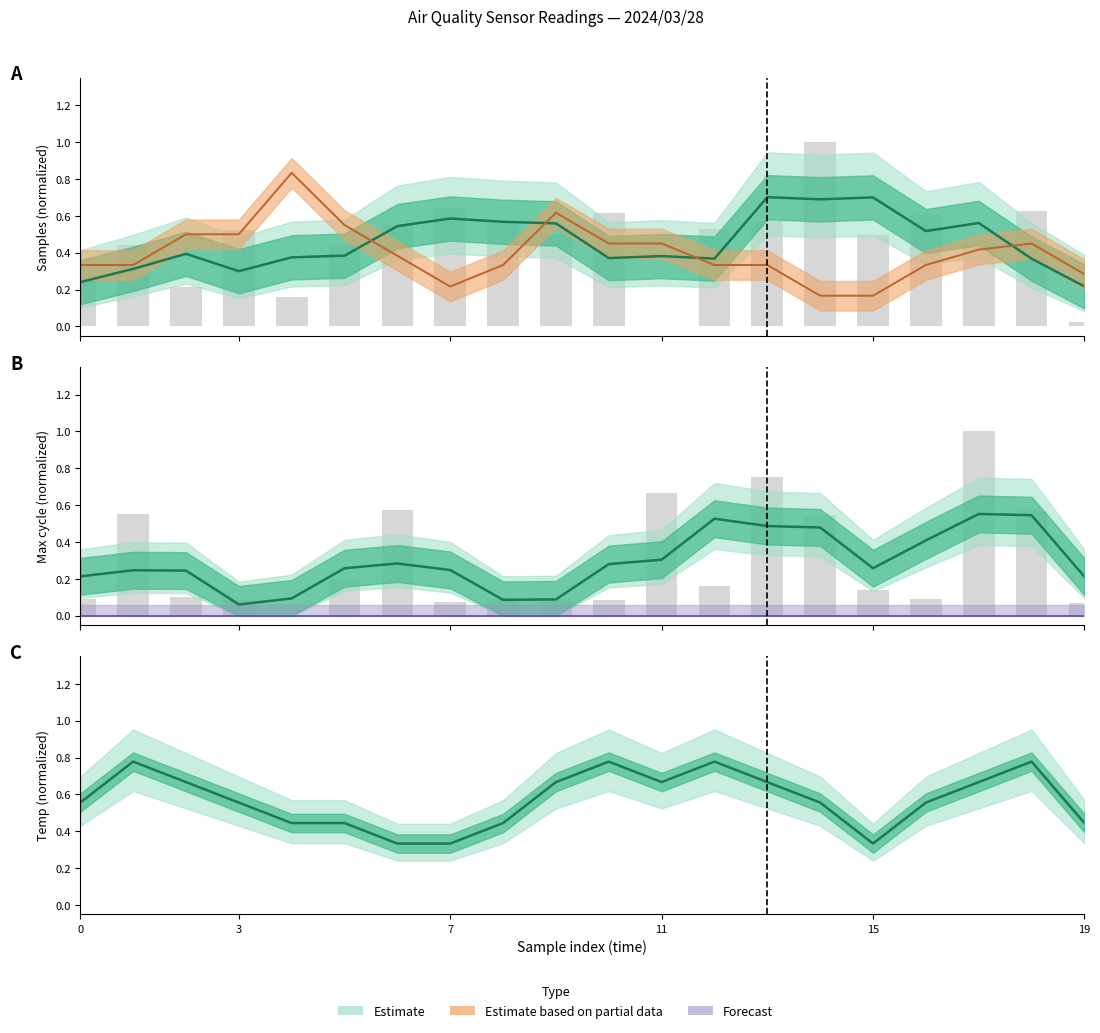

What is the total value across all series at 10?

0.9